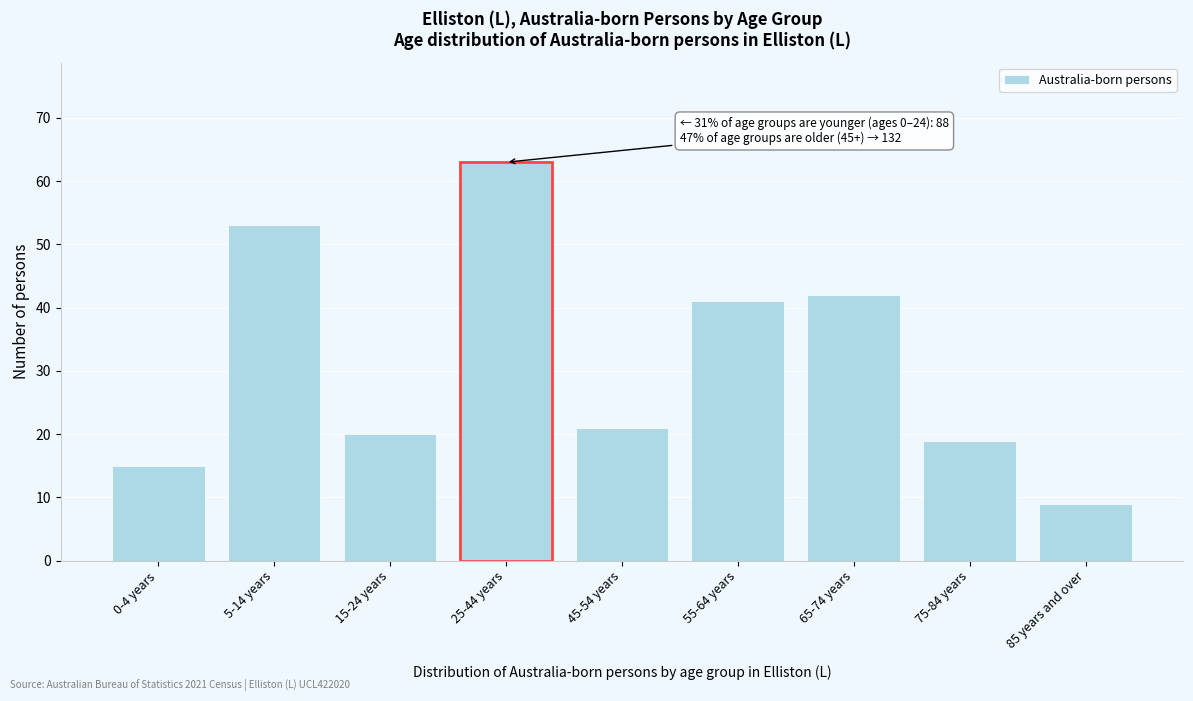

Reading right to left, extract all data points from this chart.

85 years and over=9	75-84 years=19	65-74 years=42	55-64 years=41	45-54 years=21	25-44 years=63	15-24 years=20	5-14 years=53	0-4 years=15